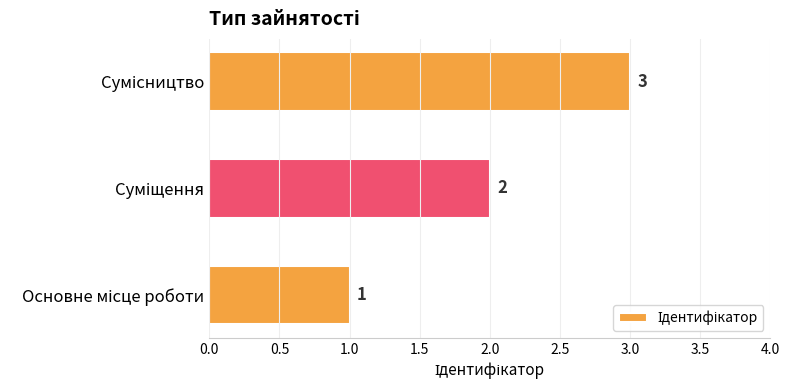

What is the greatest value displayed?

3